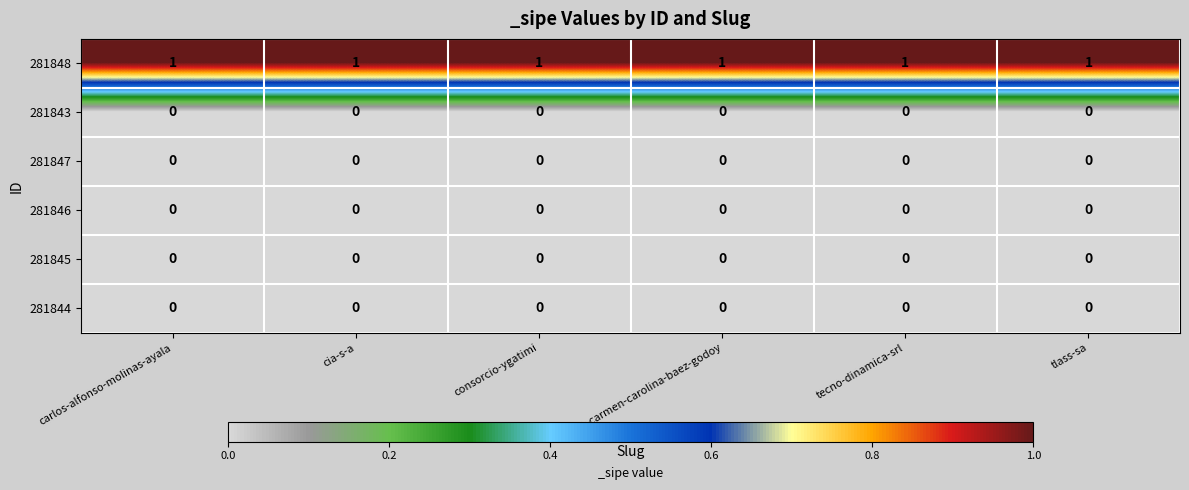

Which series has the largest total across all categories?

281848